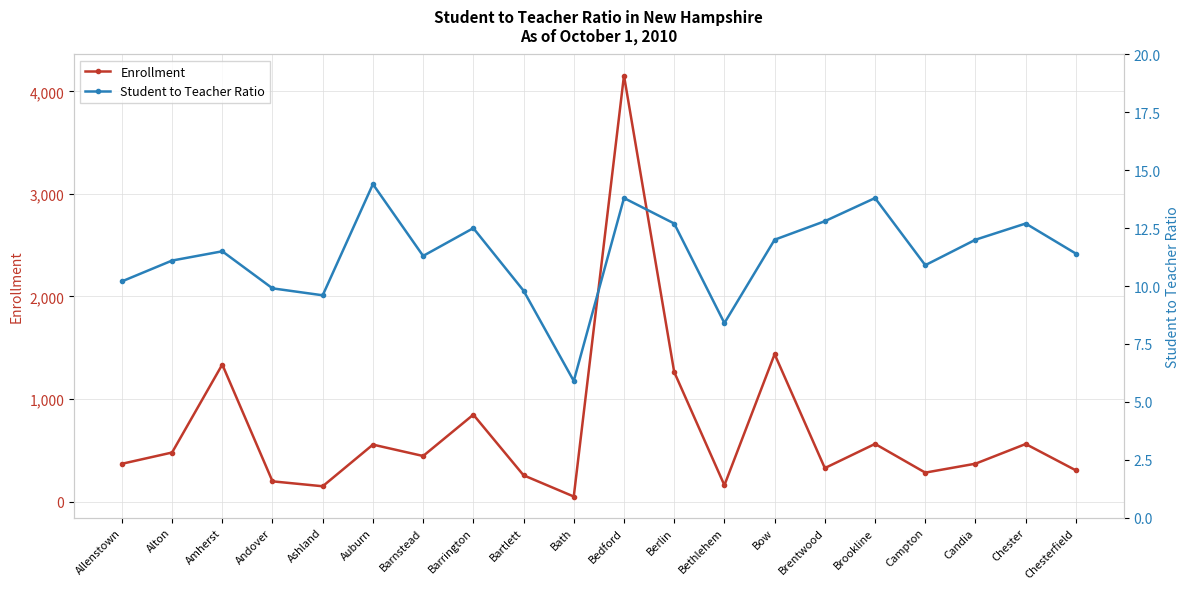

Is the value of Student to Teacher Ratio at Amherst greater than the value of Enrollment at Bath?

No